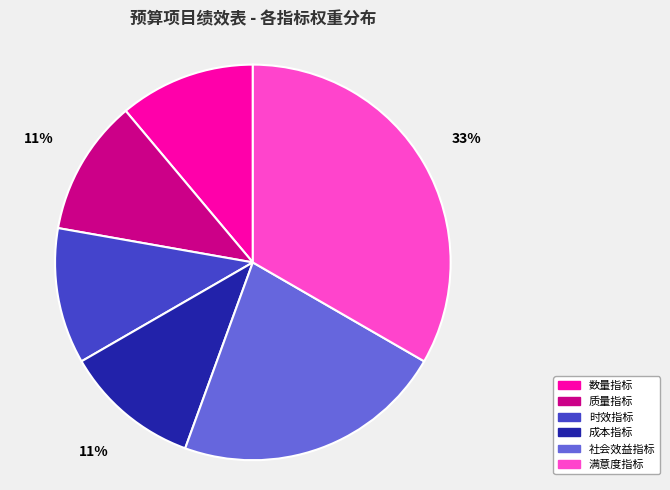

What is the ratio of the value at 数量指标 to the value at 满意度指标?

0.3